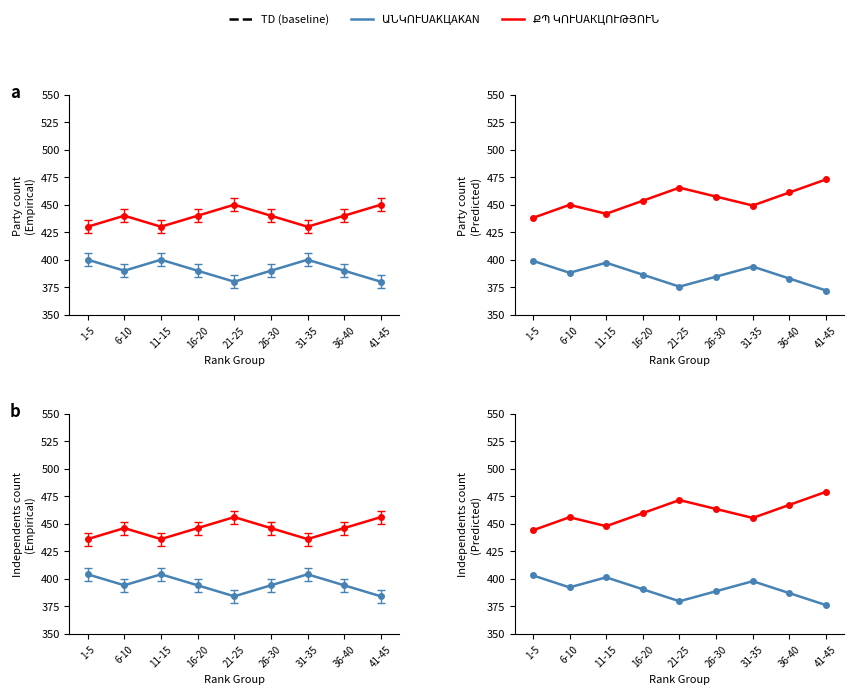

Rank the categories by ԱՆԿՈՒՍԱԿՑԱԿԱՆ value from lowest to highest.

41-45, 21-25, 36-40, 26-30, 16-20, 6-10, 31-35, 11-15, 1-5